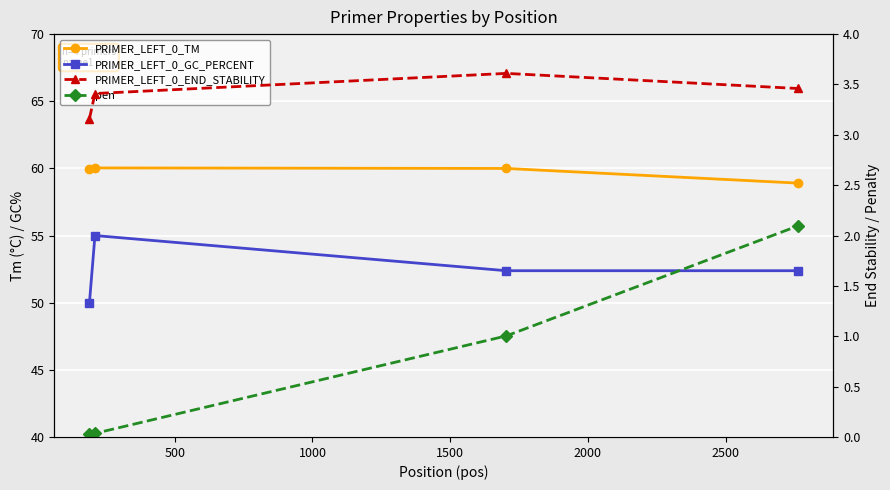

What is the difference between the highest and lowest values at 0?

59.9